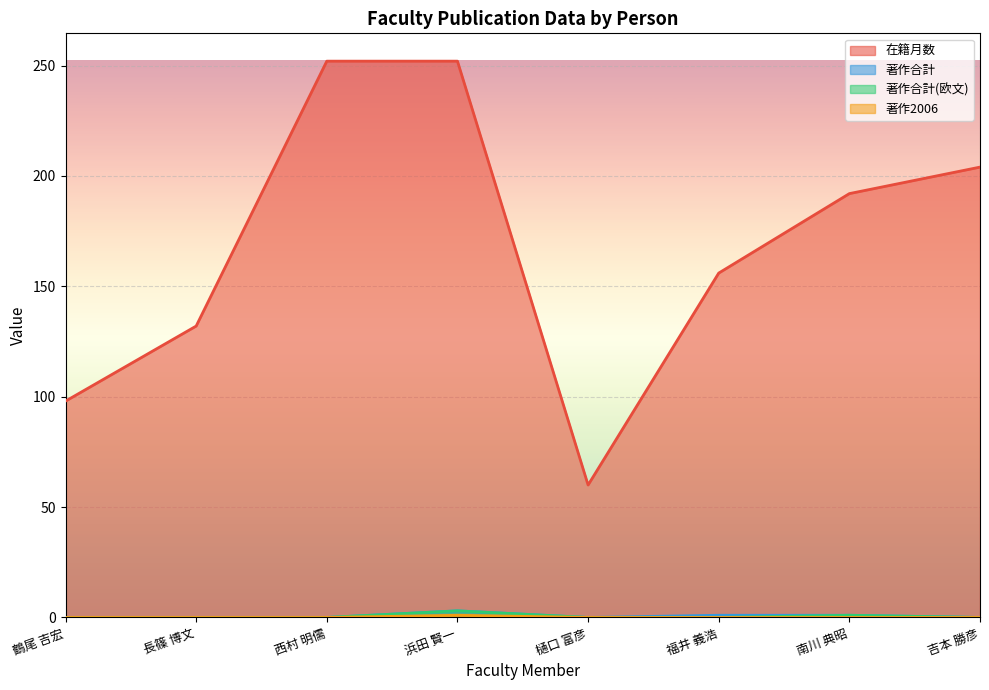

True or false: 著作合計(欧文) and 著作2006 intersect in this chart.

False